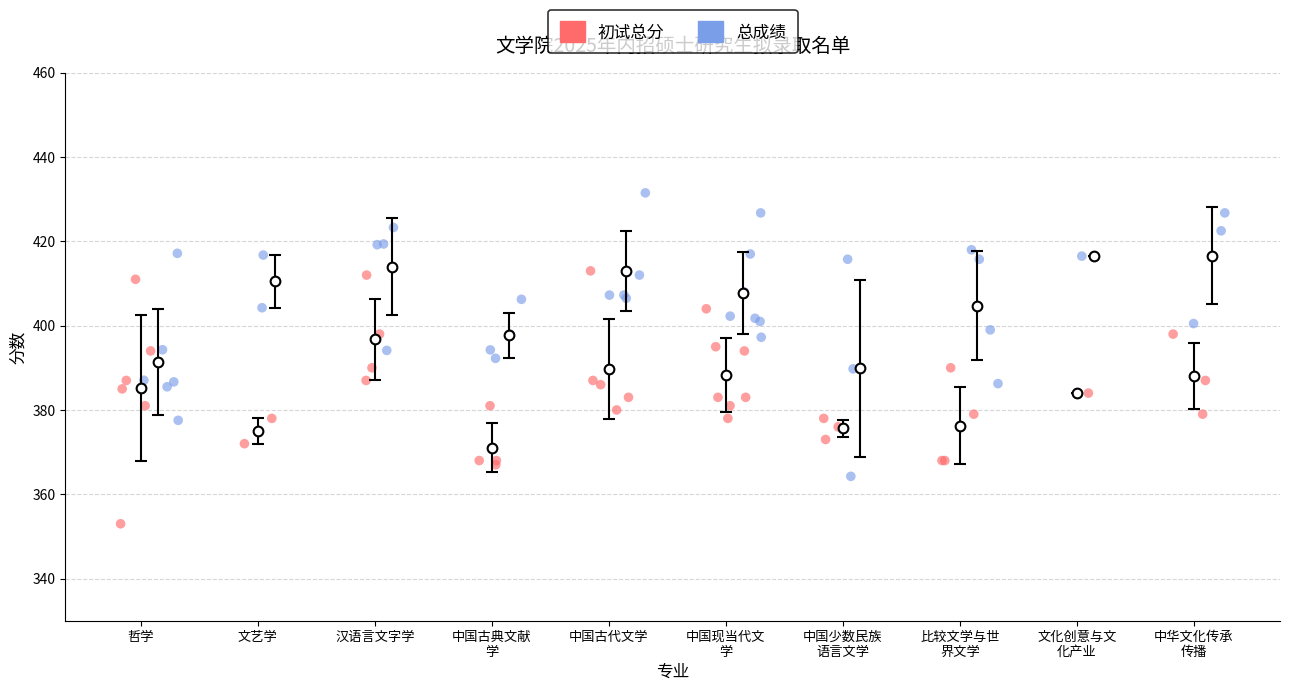

Which series reaches the minimum Y coordinate?

初试总分